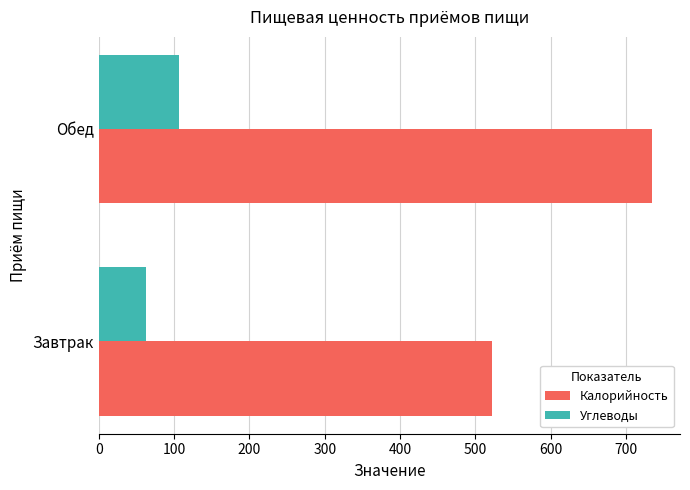

Which series has the largest range (max minus min)?

Калорийность